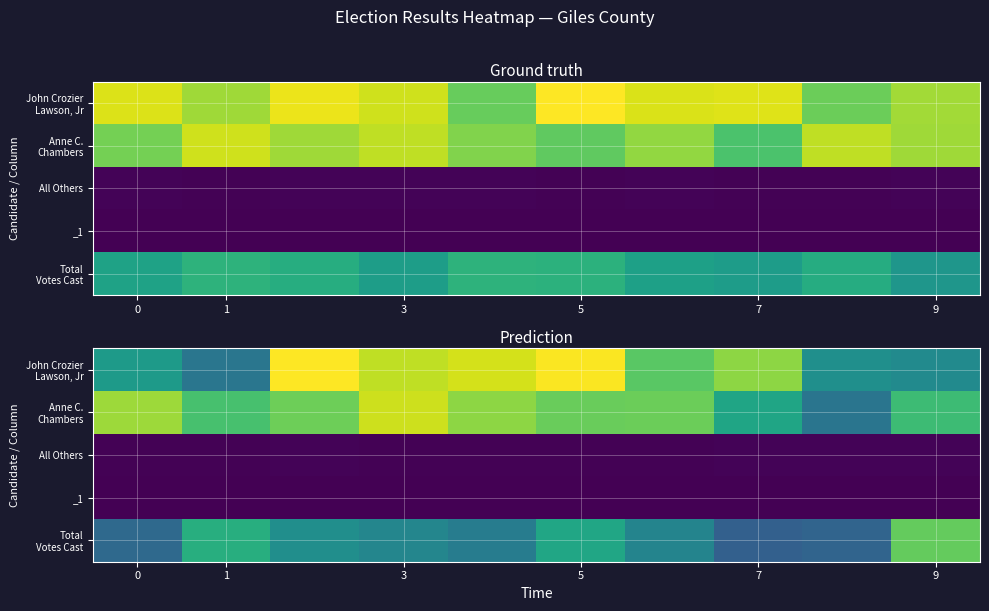

How many values in the Anne C. Chambers series are below 779?

5